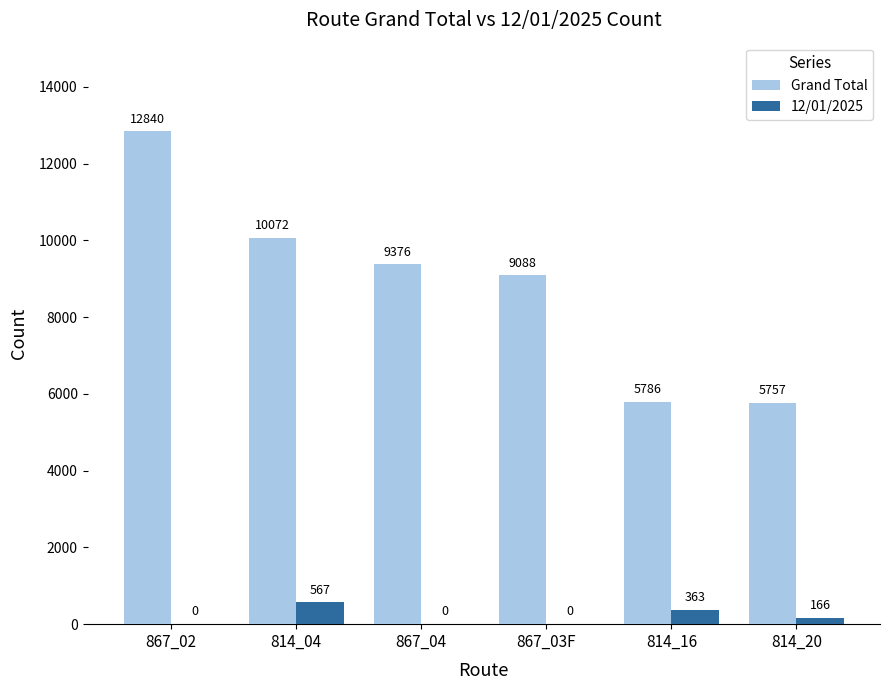

Does the chart contain stacked bars?

No